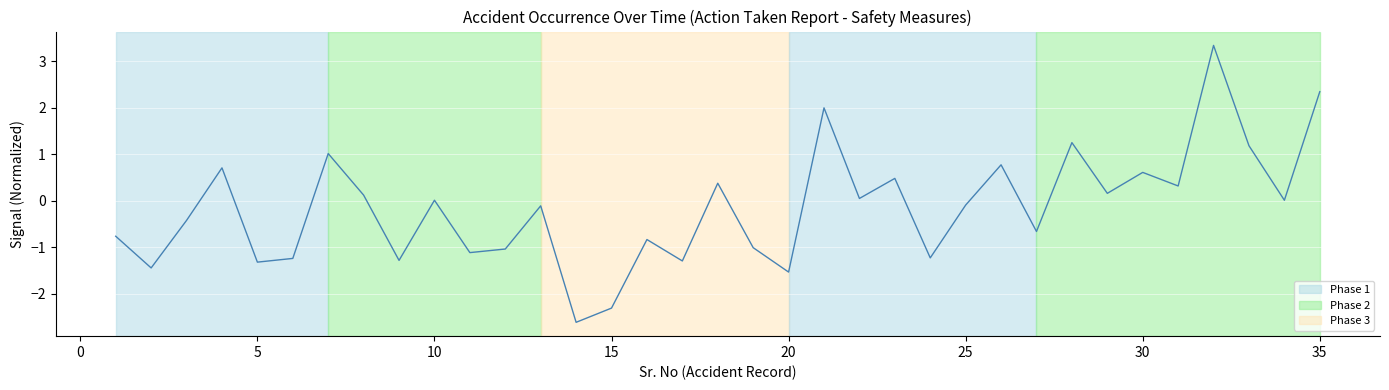

What is the minimum value shown in the chart?

-2.6